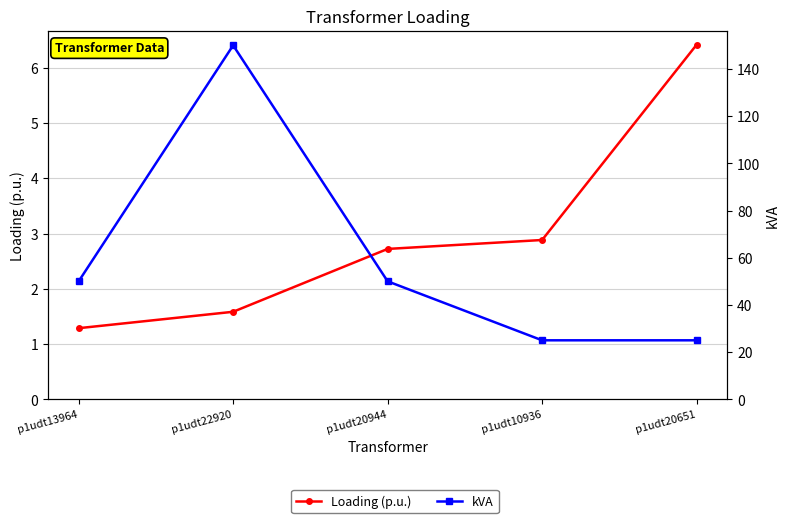

What is the sum of all Loading (p.u.) values?

14.9